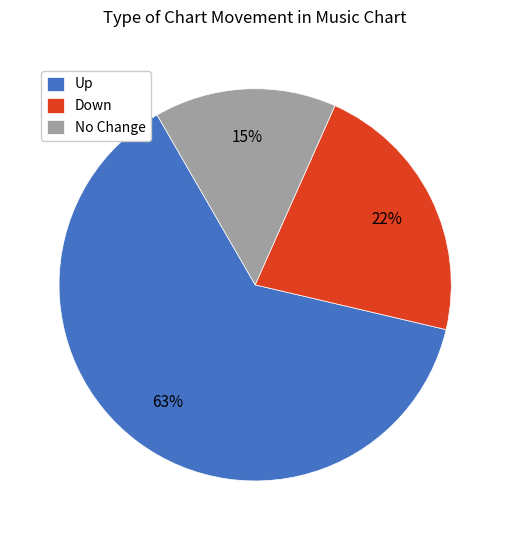

What is the majority slice?

Up